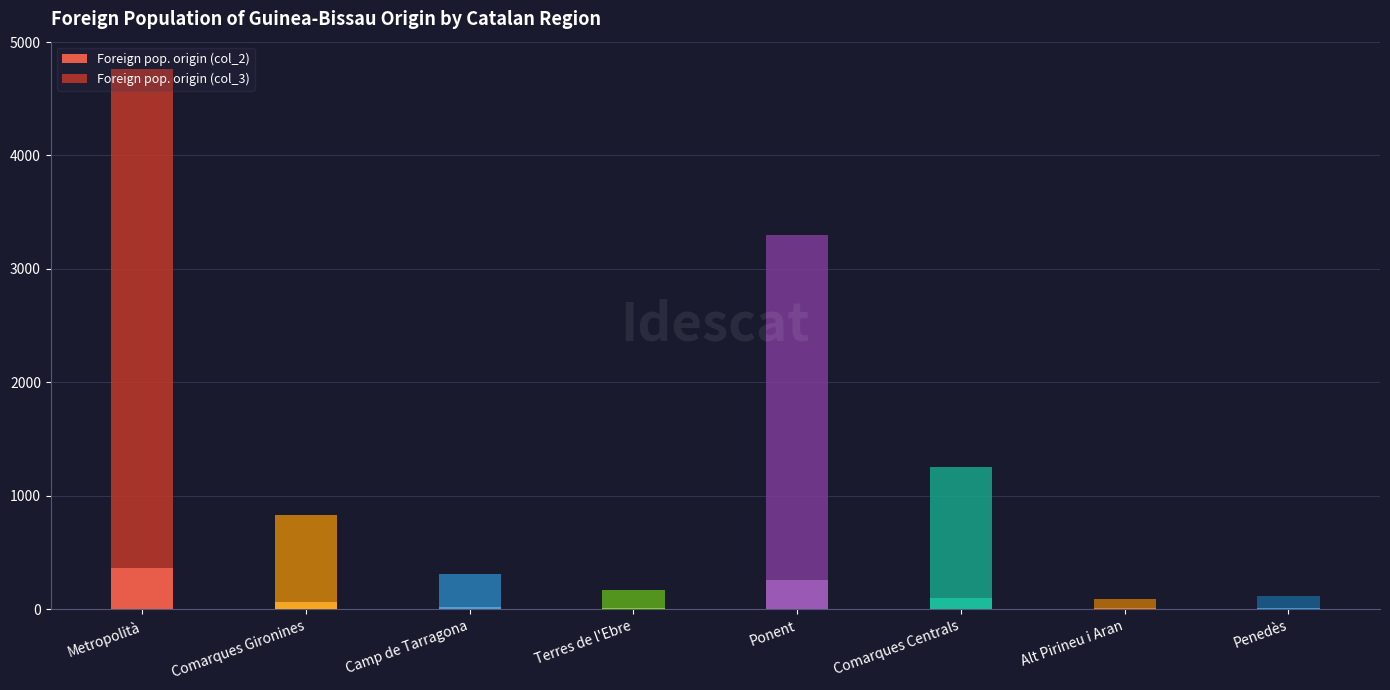

At which category is the sum across all series the highest?

Metropolità